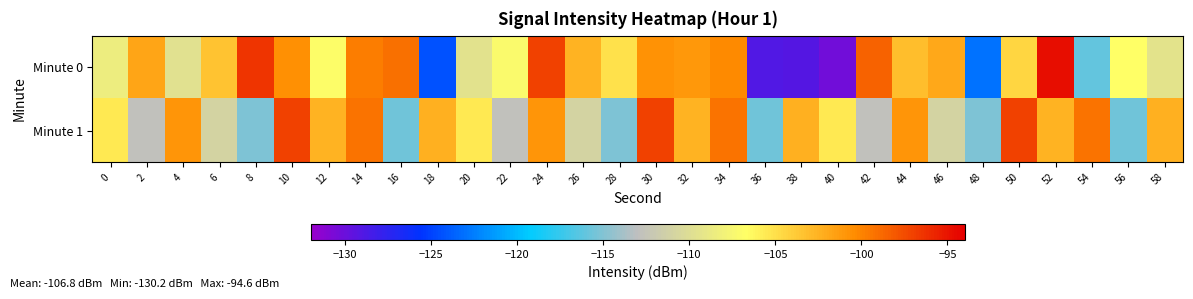

Reading left to right, what are all the values shown in this chart?

Minute 0: 0=-108.5	2=-101.8	4=-109.7	6=-103.5	8=-96.4	10=-100.7	12=-106.9	14=-99.8	16=-99.1	18=-124.4	20=-109.5	22=-107.1	24=-97.1	26=-102.5	28=-105.0	30=-100.8	32=-101.1	34=-100.3	36=-129.0	38=-129.2	40=-130.2	42=-98.5	44=-103.1	46=-102.0	48=-123.0	50=-104.4	52=-94.6	54=-116.0	56=-106.7	58=-109.4
Minute 1: 0=-105.5	2=-112.8	4=-100.9	6=-111.0	8=-115.1	10=-97.0	12=-102.5	14=-99.2	16=-115.6	18=-102.4	20=-105.5	22=-112.8	24=-100.9	26=-111.0	28=-115.1	30=-97.0	32=-102.5	34=-99.2	36=-115.6	38=-102.4	40=-105.5	42=-112.8	44=-100.9	46=-111.0	48=-115.1	50=-97.0	52=-102.5	54=-99.2	56=-115.6	58=-102.4